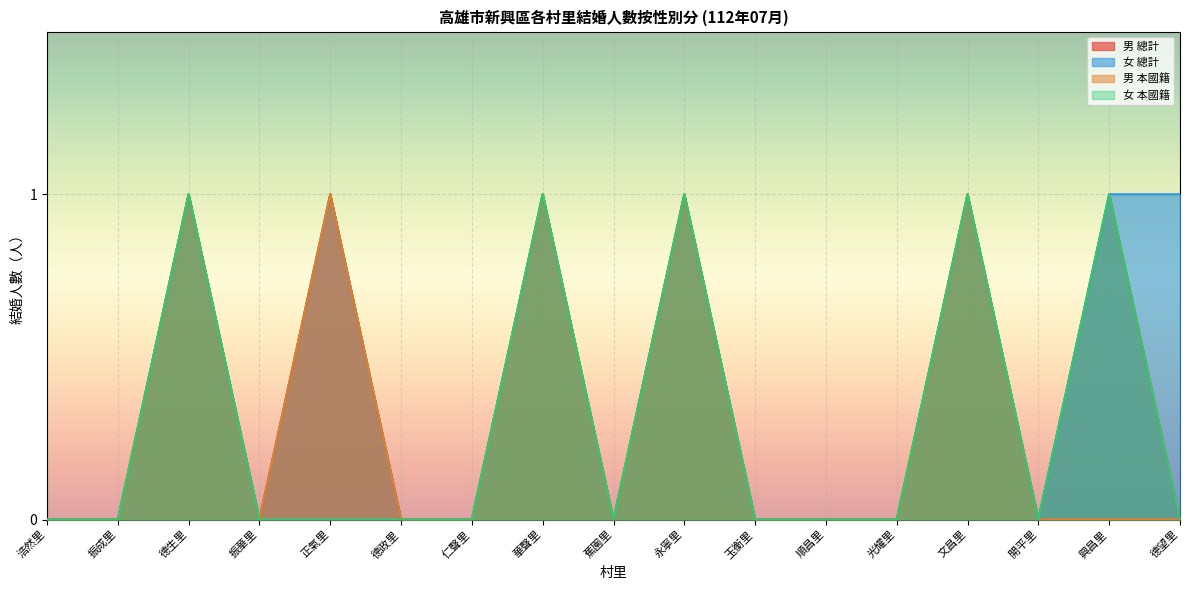

What is the difference between the second highest and minimum values in the 女 總計 series?

1